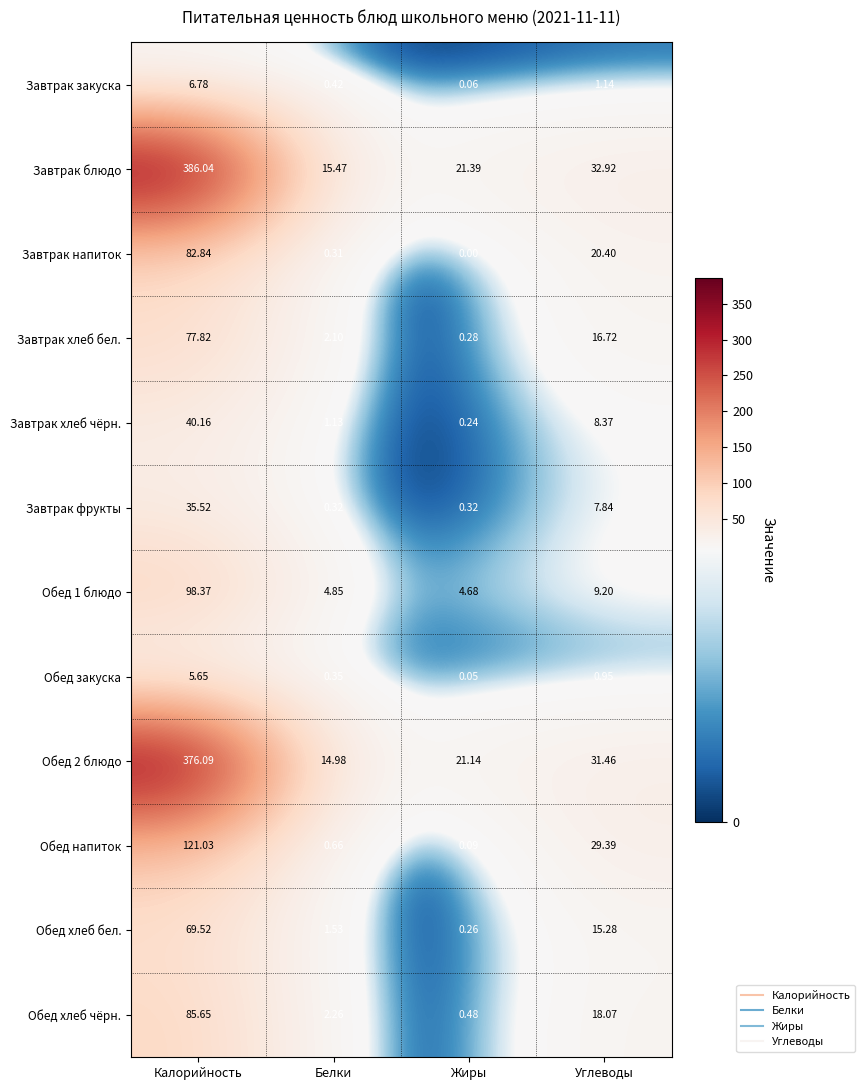

Where does the Завтрак хлеб чёрн. series first go above 8?

Калорийность